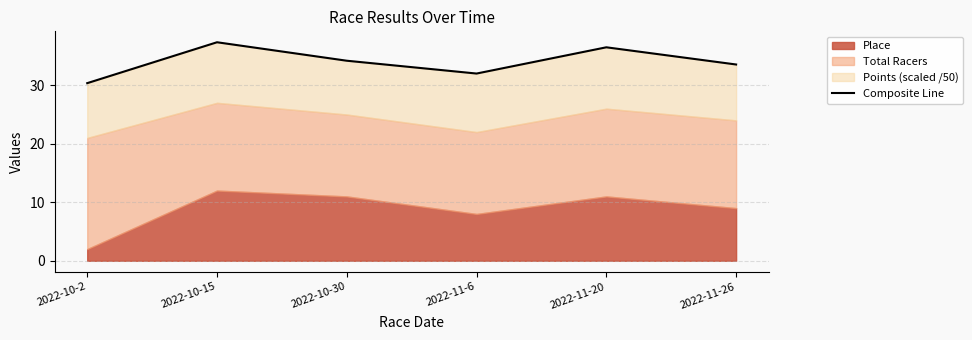

Is it true that the value at 2022-10-30 is 34.2?

True